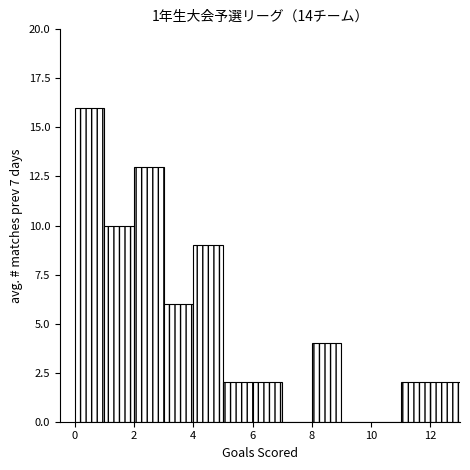

What is the height of the bar covering 0 to 1 on the x-axis? The values are not printed on the chart, so give them approximately, as read against the axis.

16